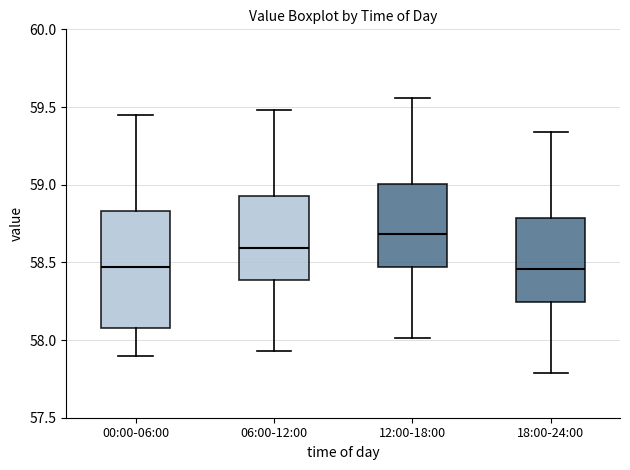

Reading left to right, transcribe this box plot: for each box, give where its median line is, the range the box spans, and where its two whiskers end, as read against the y-axis. The values are not printed on the chart, so give them approximately, as read against the axis.

00:00-06:00: median 58.45, box 58.10 to 58.85, whiskers 57.90 to 59.45
06:00-12:00: median 58.60, box 58.40 to 58.95, whiskers 57.95 to 59.50
12:00-18:00: median 58.70, box 58.45 to 59.00, whiskers 58.00 to 59.55
18:00-24:00: median 58.45, box 58.25 to 58.80, whiskers 57.80 to 59.35